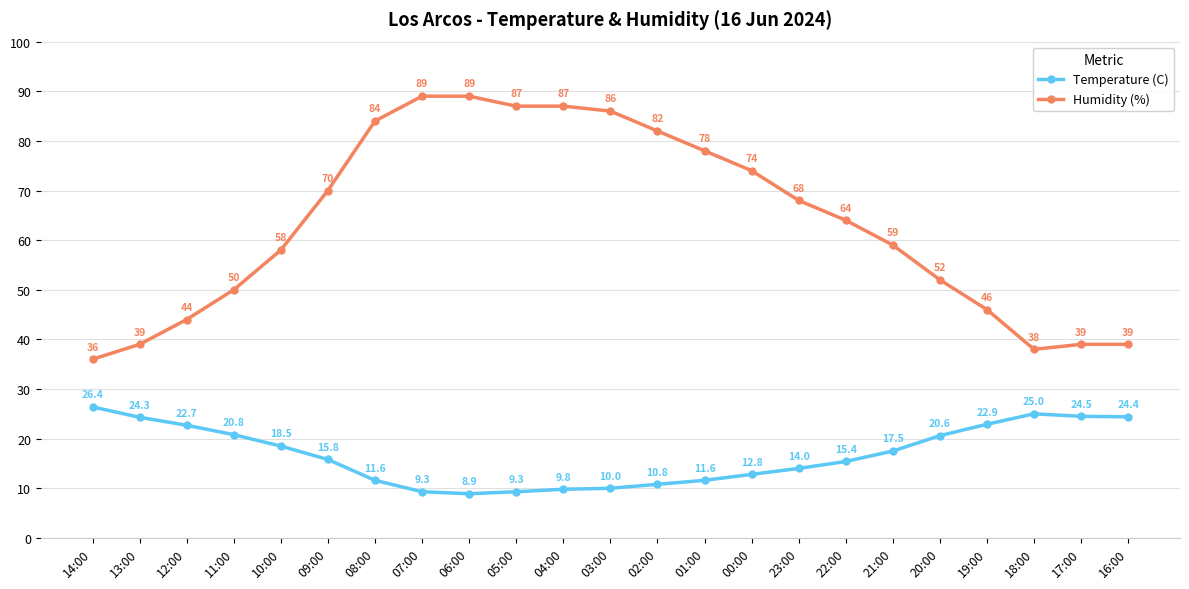

Reading left to right, what are all the values shown in this chart?

Temperature (C): 26.4	24.3	22.7	20.8	18.5	15.8	11.6	9.3	8.9	9.3	9.8	10.0	10.8	11.6	12.8	14.0	15.4	17.5	20.6	22.9	25.0	24.5	24.4
Humidity (%): 36.0	39.0	44.0	50.0	58.0	70.0	84.0	89.0	89.0	87.0	87.0	86.0	82.0	78.0	74.0	68.0	64.0	59.0	52.0	46.0	38.0	39.0	39.0